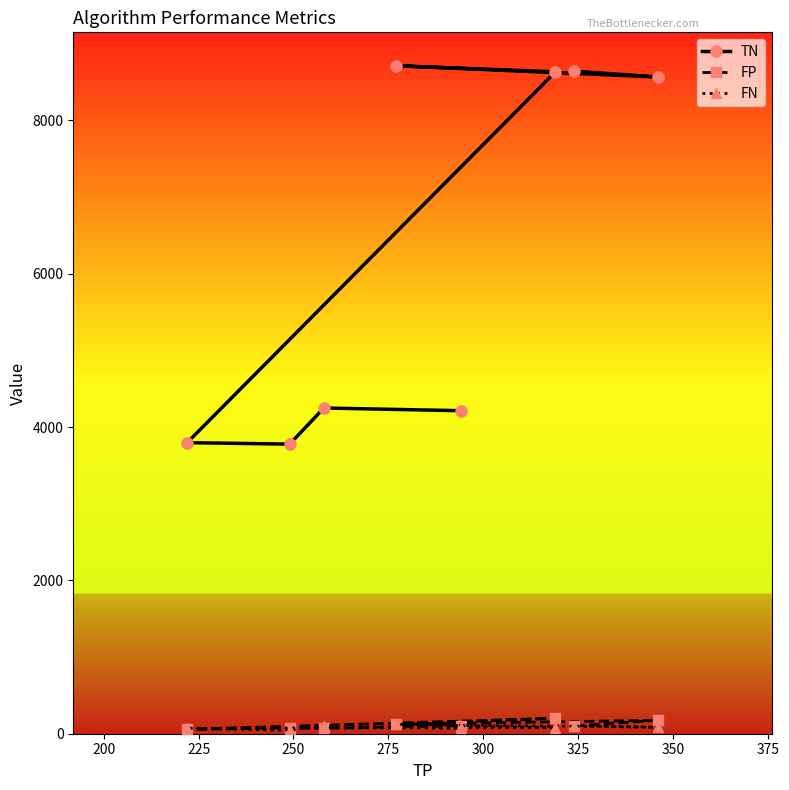

What are all the series names shown in the legend?

TN, FP, FN